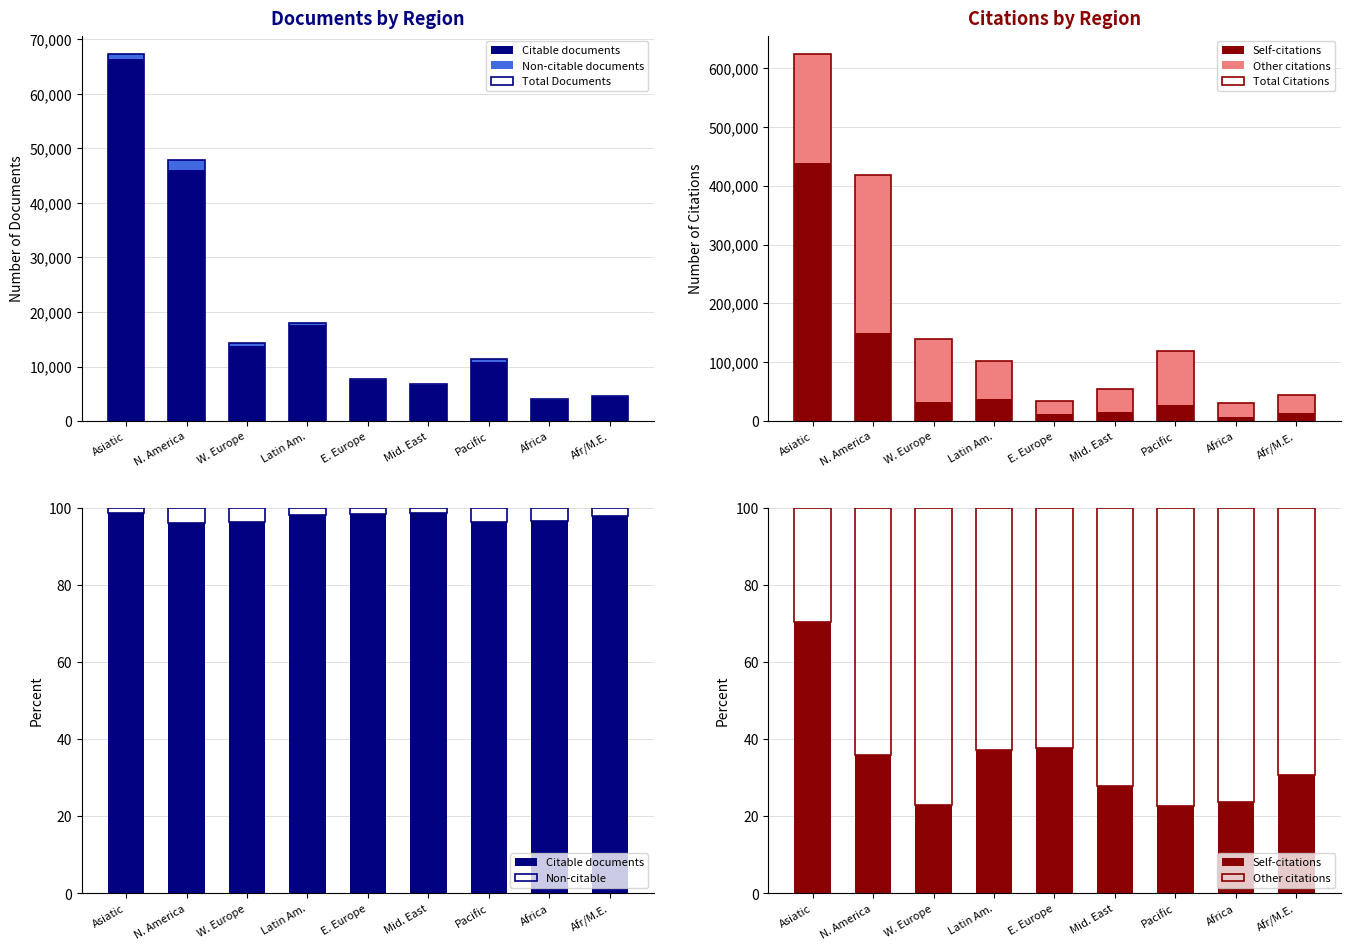

How many categories are shown in the chart?

9